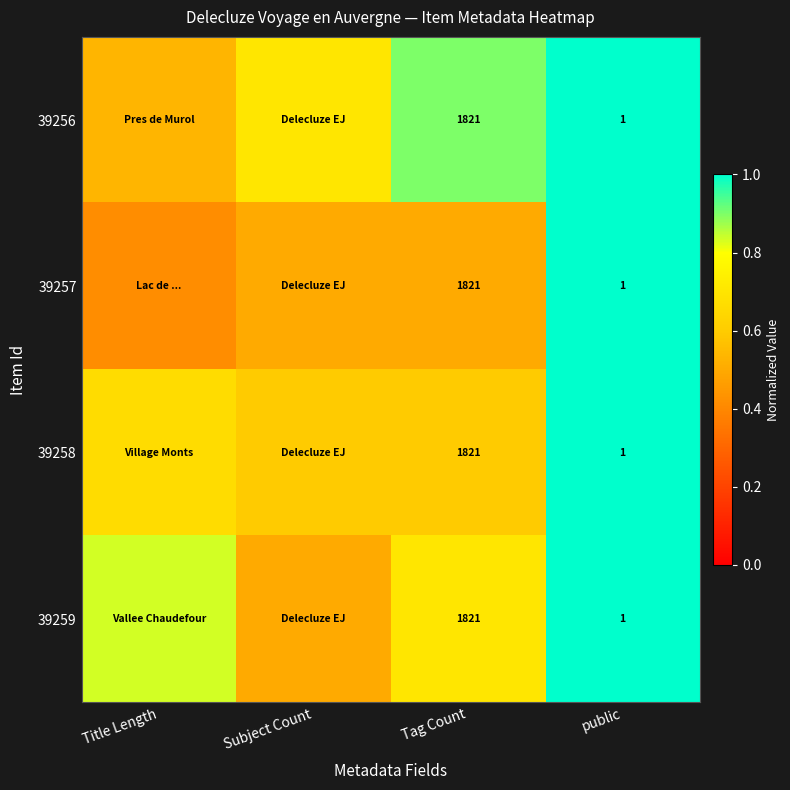

True or false: 39257 has a value of 1.0 at public.

True